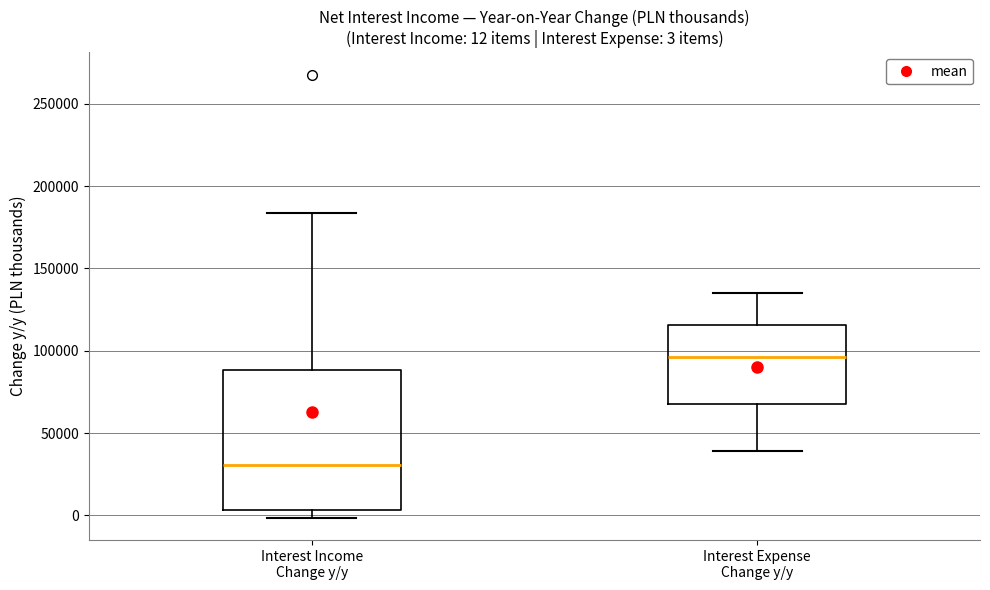

Comparing the boxes themselves (not the whiskers), which one is the tallest?

Interest Income Change y/y